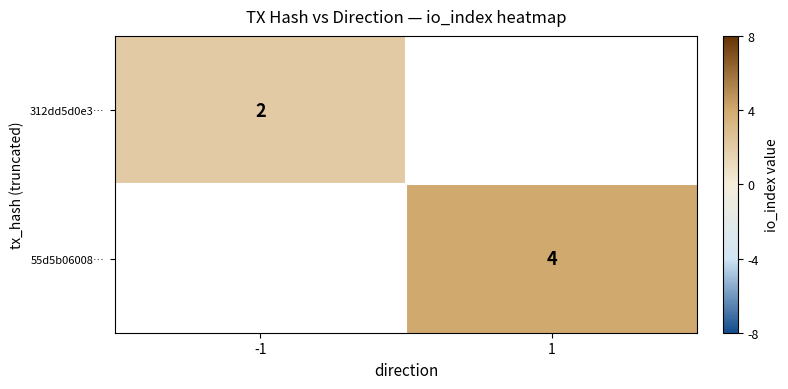

Between -1 and 1, which is larger?

1